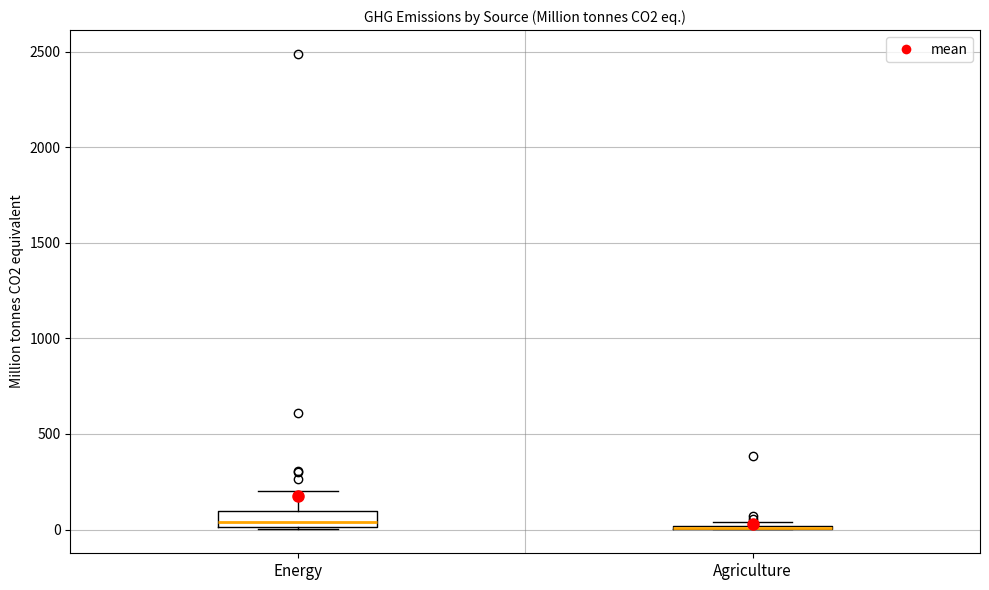

Reading left to right, read every box against the y-axis: the position of its median line, the range the box covers, and the ends of its whiskers. The values are not printed on the chart, so give them approximately, as read against the axis.

Energy: median 50, box 0 to 100, whiskers 0 to 200
Agriculture: box collapsed to a line at 0, whiskers 0 to 50